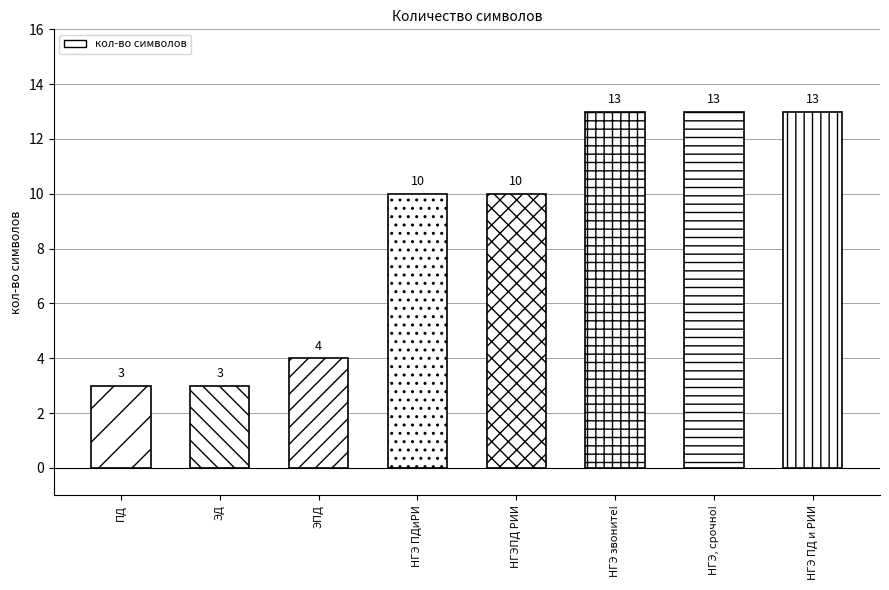

The value at  НГЭ ПД и РИИ is 23. True or false?

False